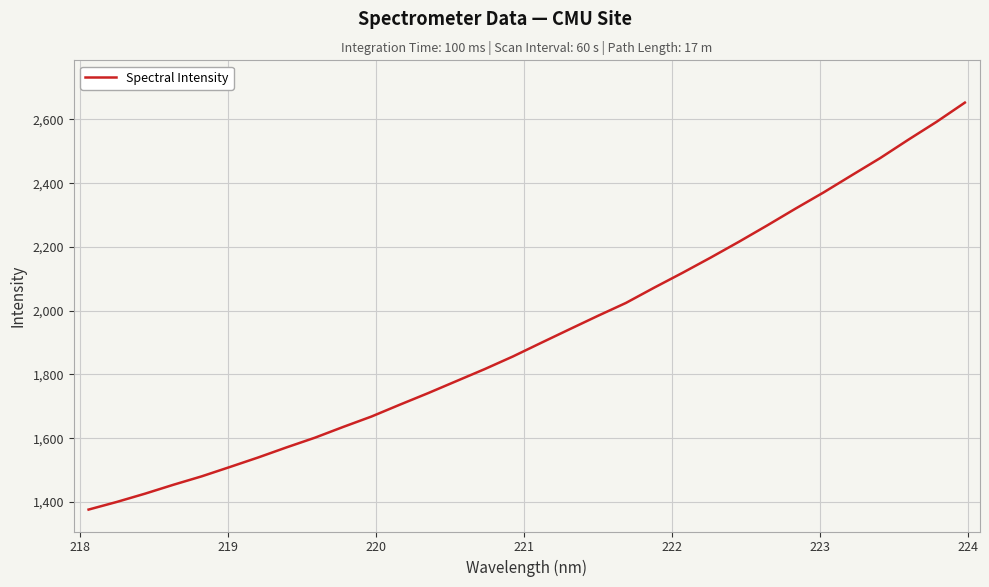

True or false: the data has more than 2 interior local peaks.

False